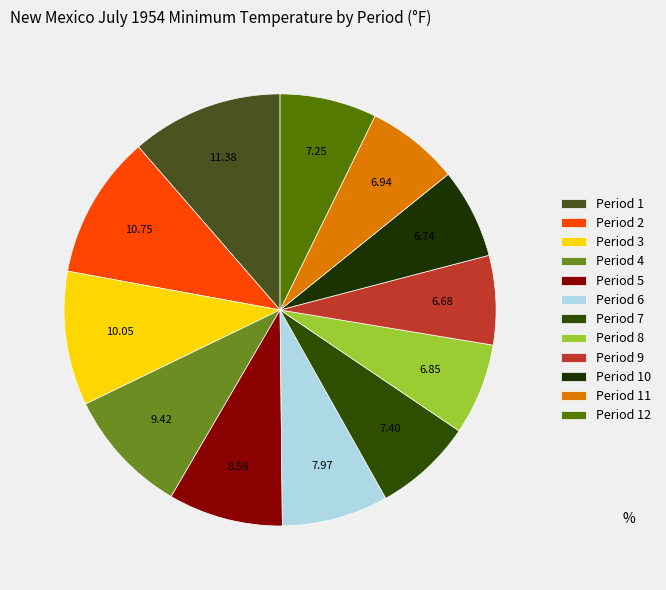

What percentage is the Period 1 slice, to the nearest percent?

11%